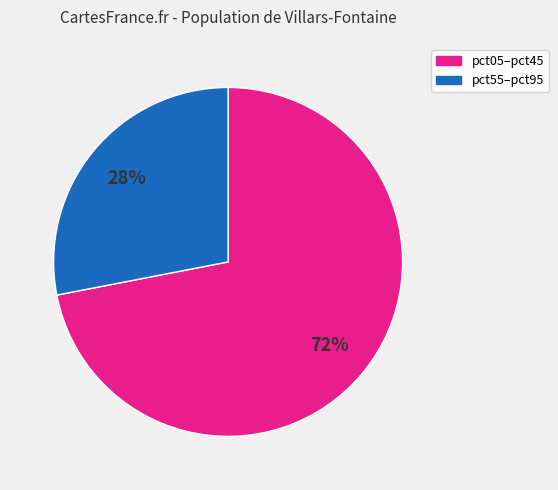

Is there any slice that represents more than half of the pie?

Yes